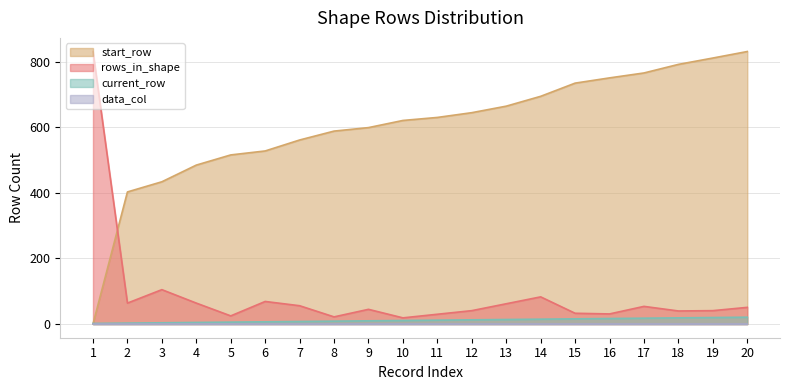

What is the average value of the start_row series?

602.7